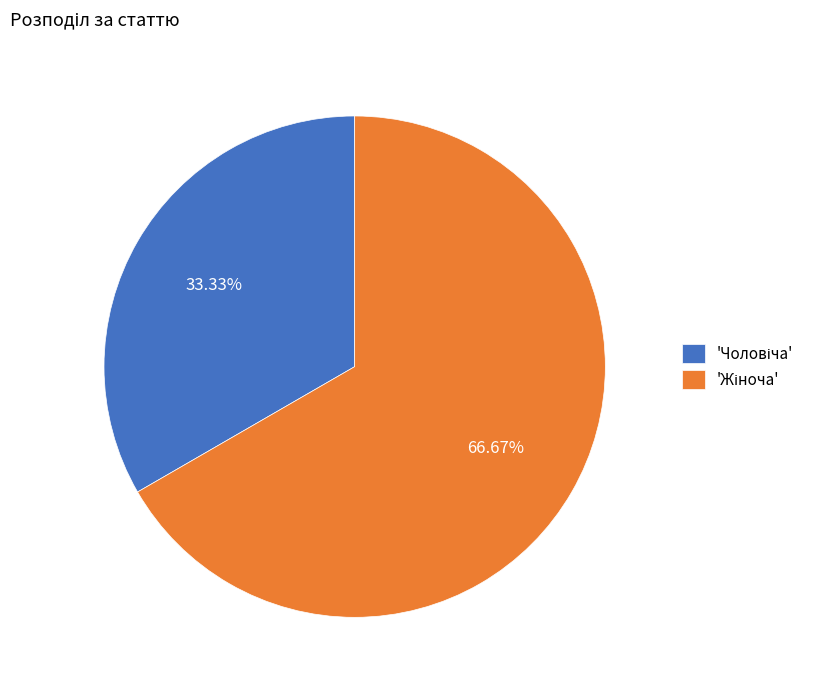

Is there a majority slice in this chart?

Yes